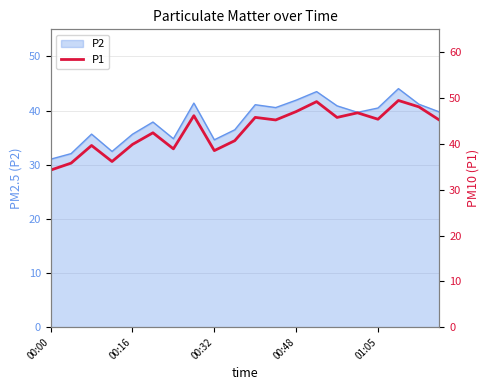

What is the approximate value at 14?

45.8